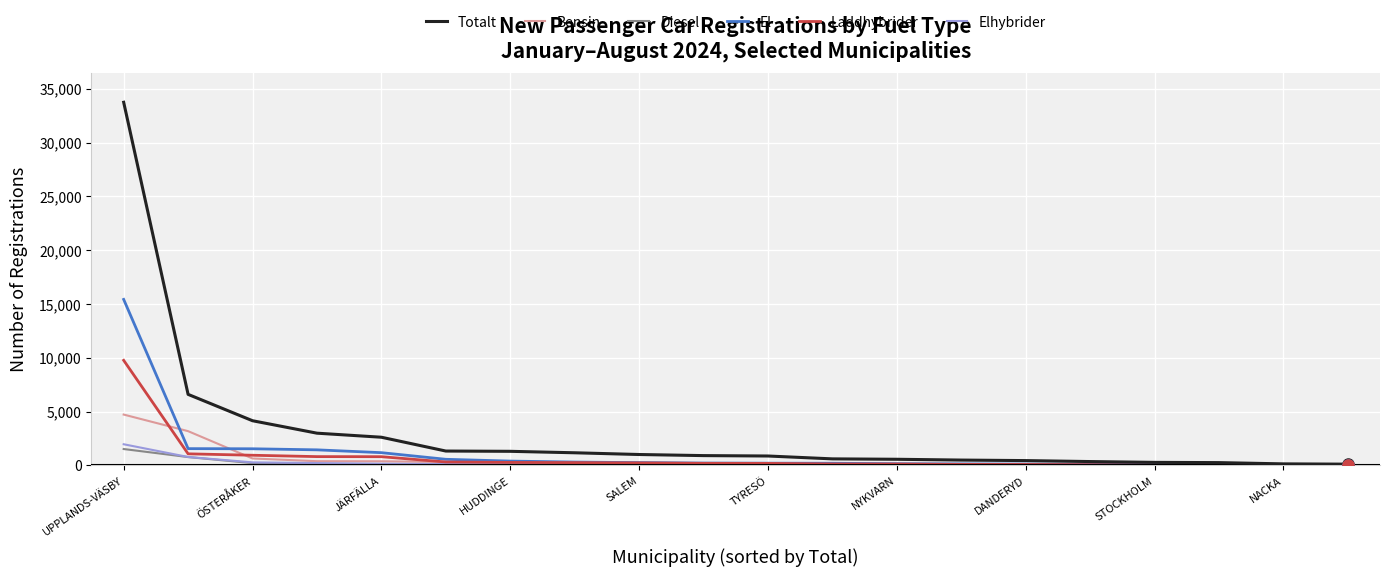

Does the chart display data point markers on the line(s)?

No